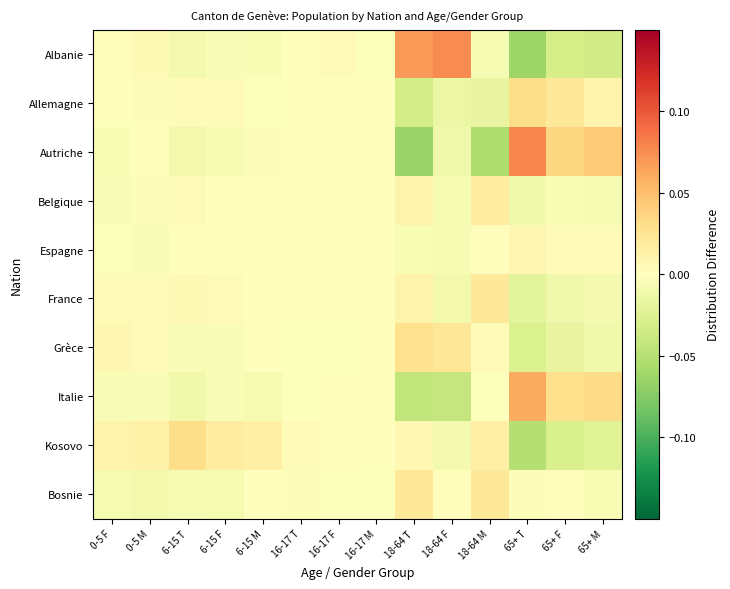

Reading left to right, extract all data points from this chart.

Albanie: 0-5 F=0.0	0-5 M=0.0	6-15 T=-0.0	6-15 F=-0.0	6-15 M=-0.0	16-17 T=0.0	16-17 F=0.0	16-17 M=-0.0	18-64 T=0.1	18-64 F=0.1	18-64 M=-0.0	65+ T=-0.1	65+ F=-0.0	65+ M=-0.0
Allemagne: 0-5 F=0.0	0-5 M=-0.0	6-15 T=0.0	6-15 F=0.0	6-15 M=-0.0	16-17 T=-0.0	16-17 F=-0.0	16-17 M=-0.0	18-64 T=-0.0	18-64 F=-0.0	18-64 M=-0.0	65+ T=0.0	65+ F=0.0	65+ M=0.0
Autriche: 0-5 F=-0.0	0-5 M=-0.0	6-15 T=-0.0	6-15 F=-0.0	6-15 M=-0.0	16-17 T=0.0	16-17 F=-0.0	16-17 M=0.0	18-64 T=-0.1	18-64 F=-0.0	18-64 M=-0.1	65+ T=0.1	65+ F=0.0	65+ M=0.0
Belgique: 0-5 F=-0.0	0-5 M=-0.0	6-15 T=0.0	6-15 F=0.0	6-15 M=0.0	16-17 T=0.0	16-17 F=0.0	16-17 M=0.0	18-64 T=0.0	18-64 F=-0.0	18-64 M=0.0	65+ T=-0.0	65+ F=-0.0	65+ M=-0.0
Espagne: 0-5 F=-0.0	0-5 M=-0.0	6-15 T=-0.0	6-15 F=0.0	6-15 M=-0.0	16-17 T=0.0	16-17 F=0.0	16-17 M=0.0	18-64 T=-0.0	18-64 F=-0.0	18-64 M=0.0	65+ T=0.0	65+ F=0.0	65+ M=0.0
France: 0-5 F=0.0	0-5 M=0.0	6-15 T=0.0	6-15 F=0.0	6-15 M=0.0	16-17 T=0.0	16-17 F=0.0	16-17 M=-0.0	18-64 T=0.0	18-64 F=-0.0	18-64 M=0.0	65+ T=-0.0	65+ F=-0.0	65+ M=-0.0
Grèce: 0-5 F=0.0	0-5 M=0.0	6-15 T=-0.0	6-15 F=-0.0	6-15 M=0.0	16-17 T=-0.0	16-17 F=-0.0	16-17 M=0.0	18-64 T=0.0	18-64 F=0.0	18-64 M=0.0	65+ T=-0.0	65+ F=-0.0	65+ M=-0.0
Italie: 0-5 F=-0.0	0-5 M=-0.0	6-15 T=-0.0	6-15 F=-0.0	6-15 M=-0.0	16-17 T=-0.0	16-17 F=-0.0	16-17 M=-0.0	18-64 T=-0.0	18-64 F=-0.0	18-64 M=-0.0	65+ T=0.1	65+ F=0.0	65+ M=0.0
Kosovo: 0-5 F=0.0	0-5 M=0.0	6-15 T=0.0	6-15 F=0.0	6-15 M=0.0	16-17 T=0.0	16-17 F=0.0	16-17 M=0.0	18-64 T=0.0	18-64 F=-0.0	18-64 M=0.0	65+ T=-0.1	65+ F=-0.0	65+ M=-0.0
Bosnie: 0-5 F=-0.0	0-5 M=-0.0	6-15 T=-0.0	6-15 F=-0.0	6-15 M=0.0	16-17 T=-0.0	16-17 F=-0.0	16-17 M=-0.0	18-64 T=0.0	18-64 F=0.0	18-64 M=0.0	65+ T=-0.0	65+ F=0.0	65+ M=-0.0